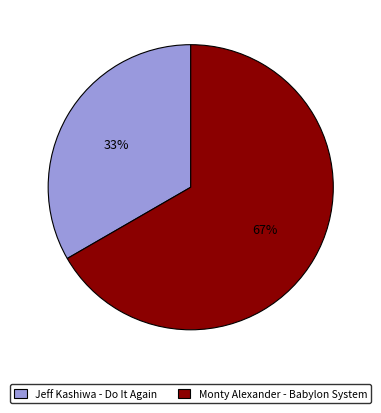

Which slice is the smallest?

Jeff Kashiwa - Do It Again